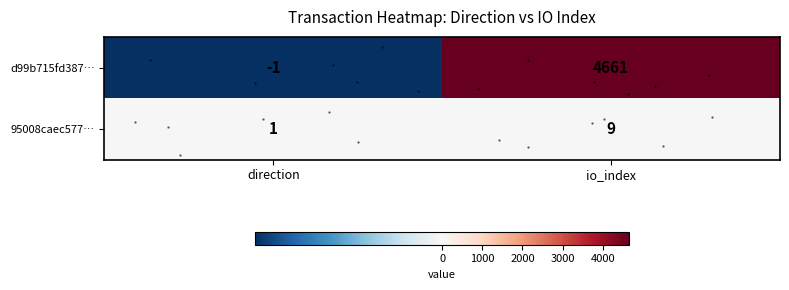

What is the spread (max minus min) of values at io_index?

4652